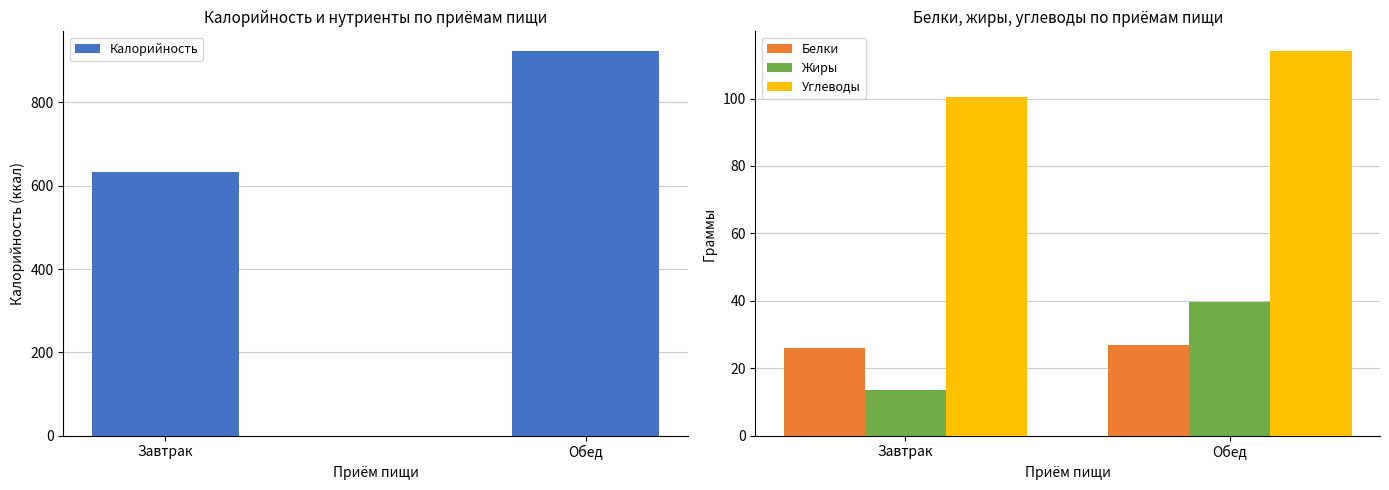

At which label does Калорийность first exceed 924?

Обед